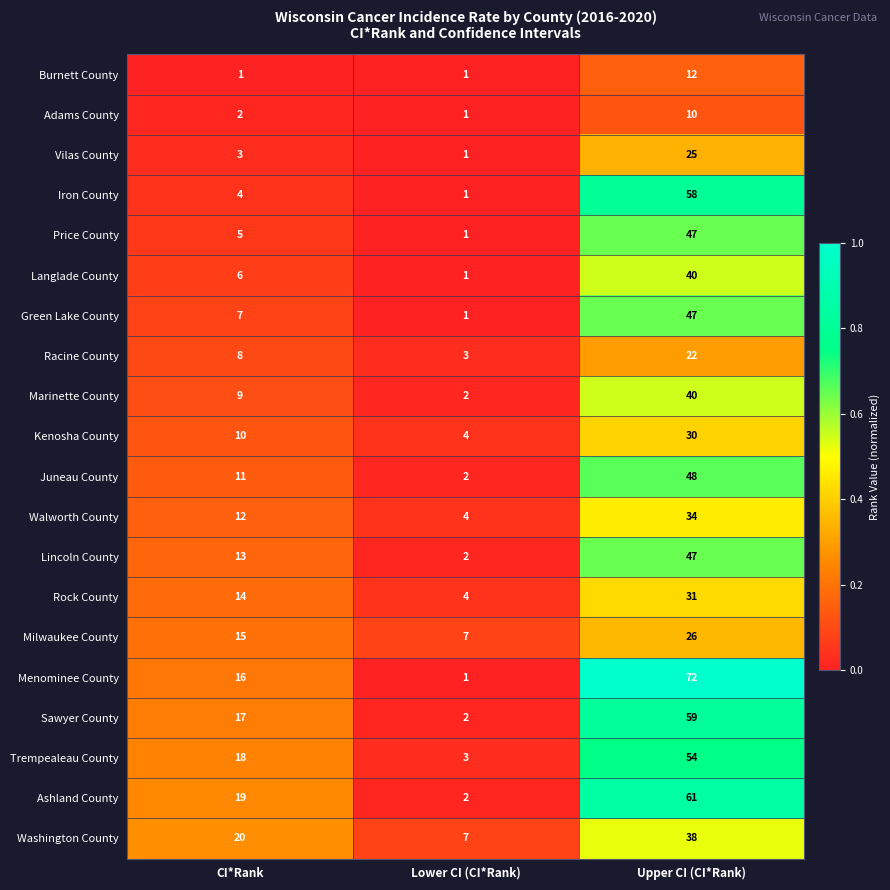

True or false: Iron County has a value of 6 at CI*Rank.

False